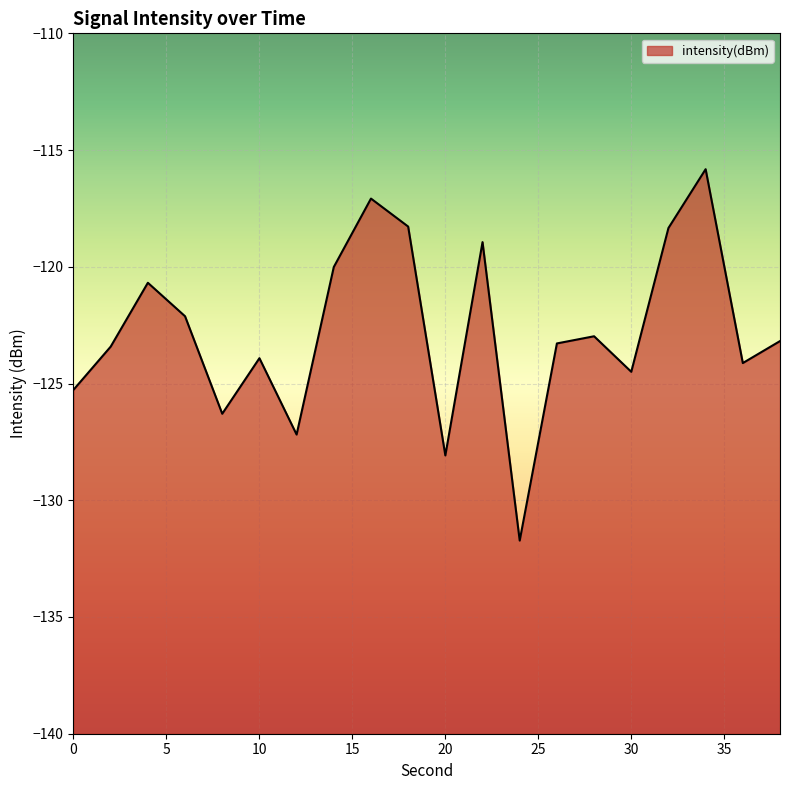

Count the number of data series in this chart.

1